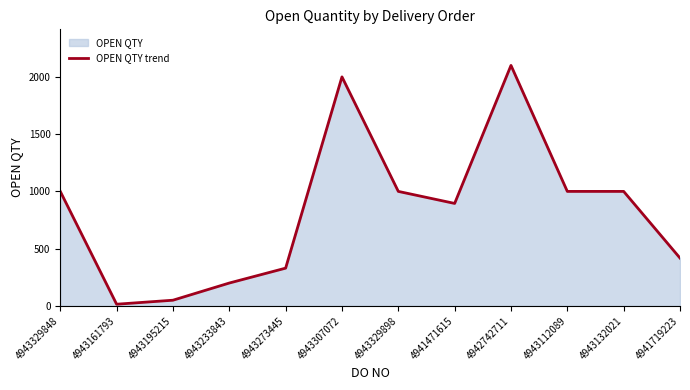

How many points are higher than both their immediate neighbors (excluding endpoints)?

2